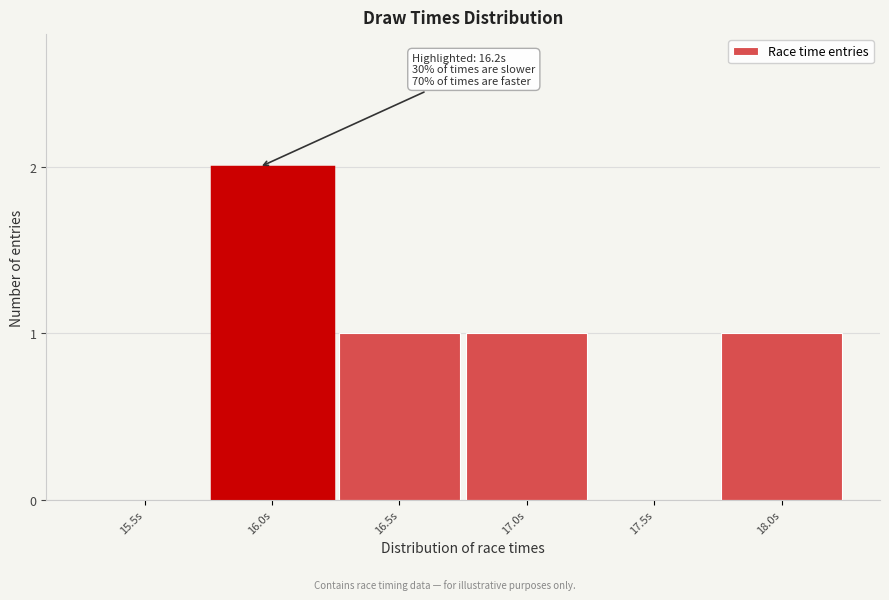

Reading left to right, transcribe all the data shown in this chart.

15.5s=0	16.0s=2	16.5s=1	17.0s=1	17.5s=0	18.0s=1